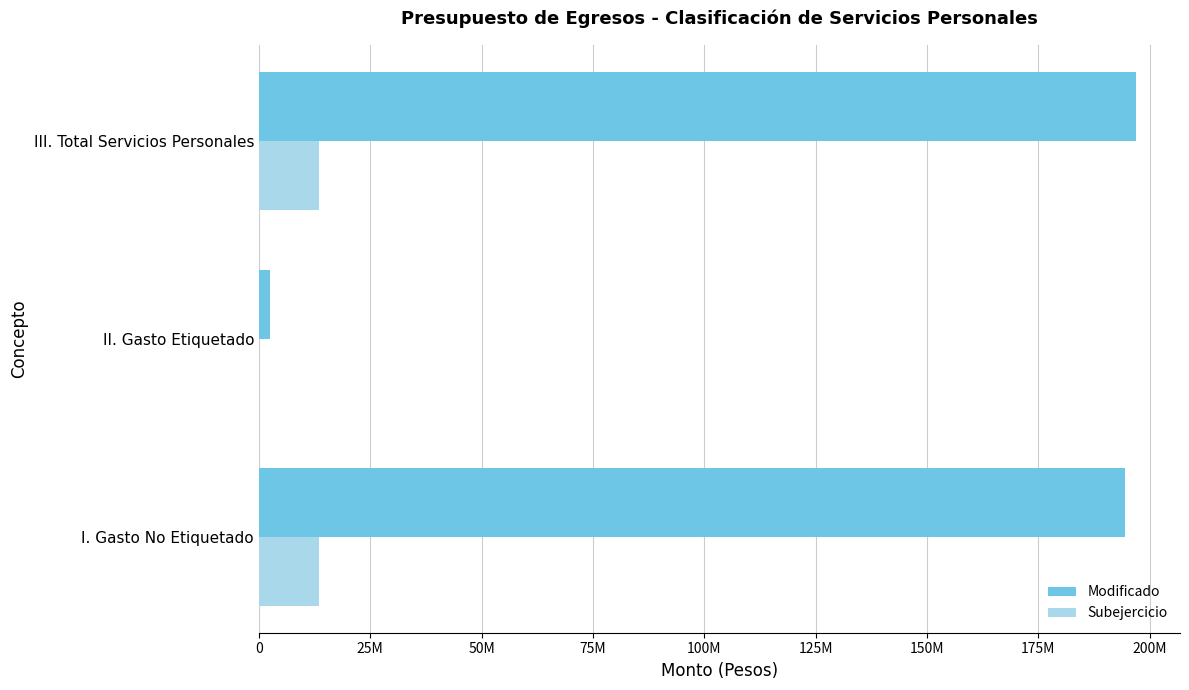

What are all the series names shown in the legend?

Modificado, Subejercicio